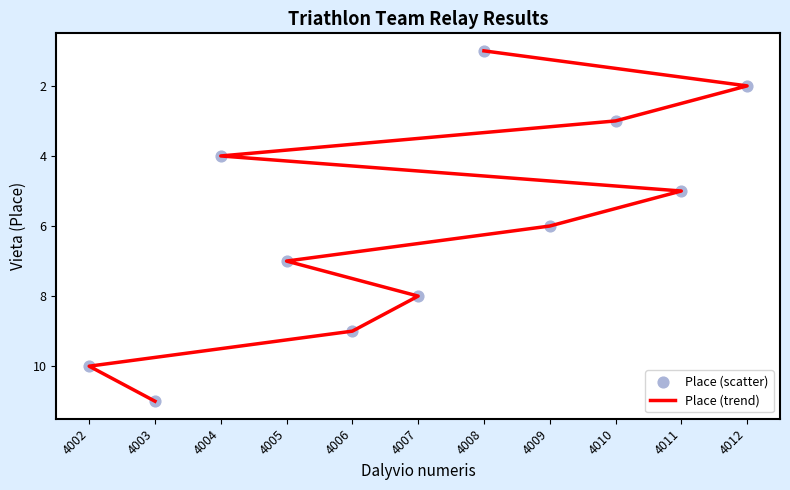

What are all the series names shown in the legend?

Place (trend), Place (scatter)